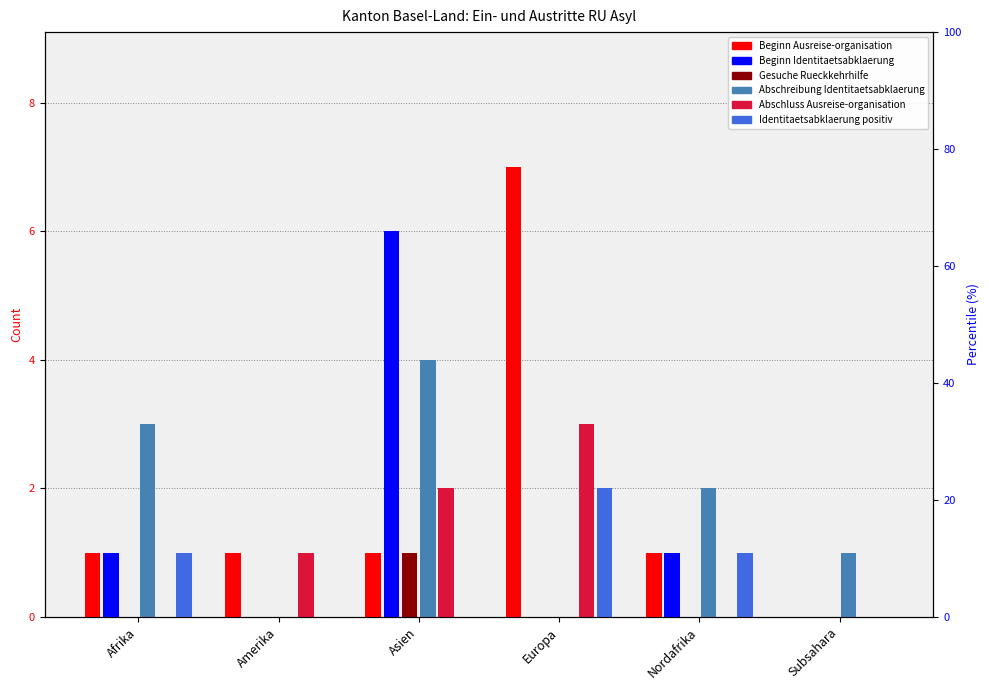

Reading left to right, extract all data points from this chart.

Beginn Ausreise-organisation: Afrika=1	Amerika=1	Asien=1	Europa=7	Nordafrika=1	Subsahara=0
Beginn Identitaetsabklaerung: Afrika=1	Amerika=0	Asien=6	Europa=0	Nordafrika=1	Subsahara=0
Gesuche Rueckkehrhilfe: Afrika=0	Amerika=0	Asien=1	Europa=0	Nordafrika=0	Subsahara=0
Abschreibung Identitaetsabklaerung: Afrika=3	Amerika=0	Asien=4	Europa=0	Nordafrika=2	Subsahara=1
Abschluss Ausreise-organisation: Afrika=0	Amerika=1	Asien=2	Europa=3	Nordafrika=0	Subsahara=0
Identitaetsabklaerung positiv: Afrika=1	Amerika=0	Asien=0	Europa=2	Nordafrika=1	Subsahara=0